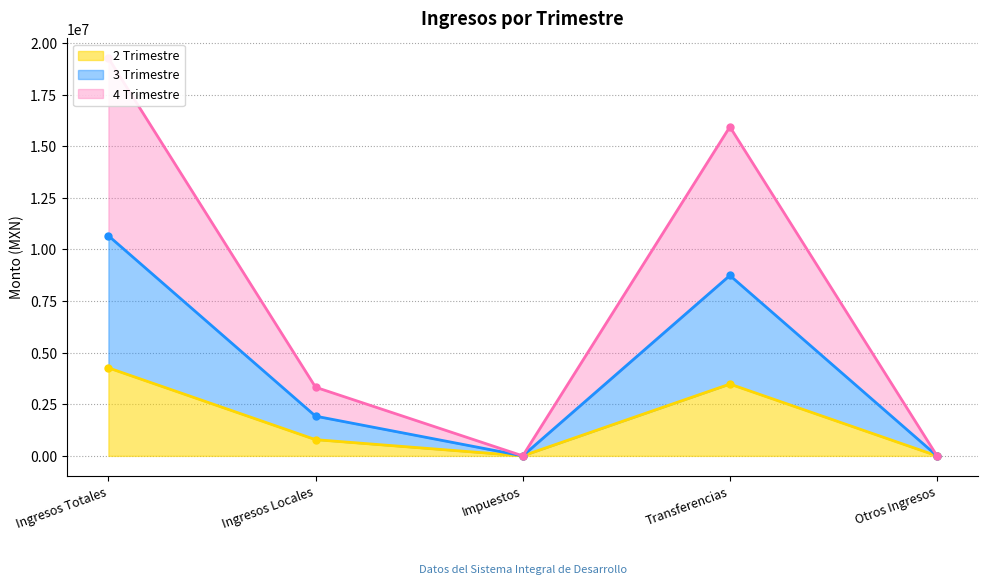

What are all the series names shown in the legend?

2 Trimestre (línea), 3 Trimestre (línea), 4 Trimestre (línea)